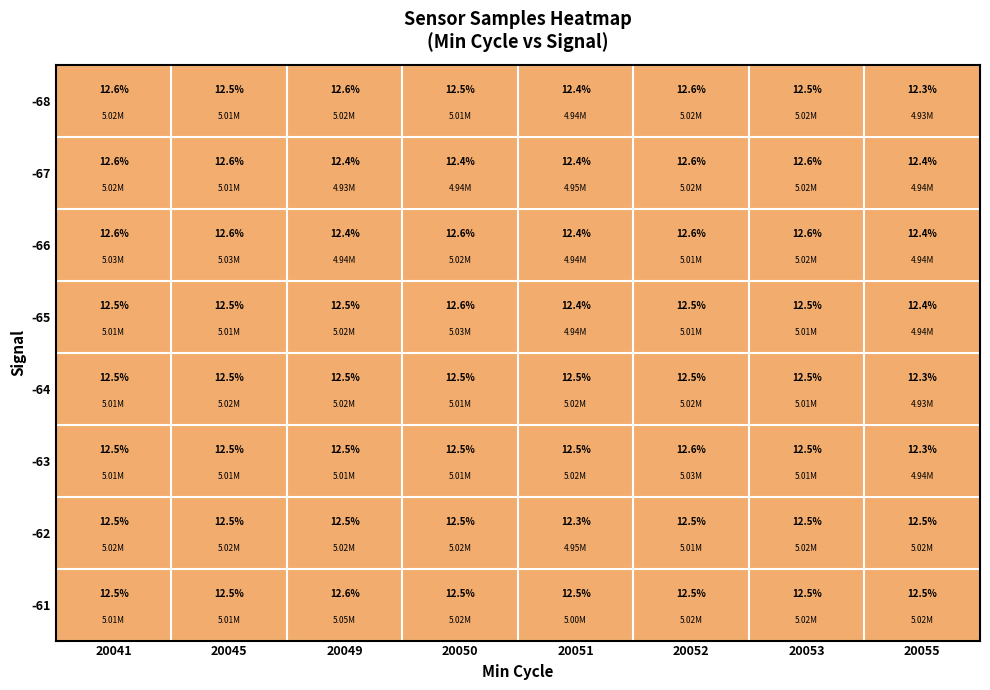

What is the sum of all -68 values?

100.0